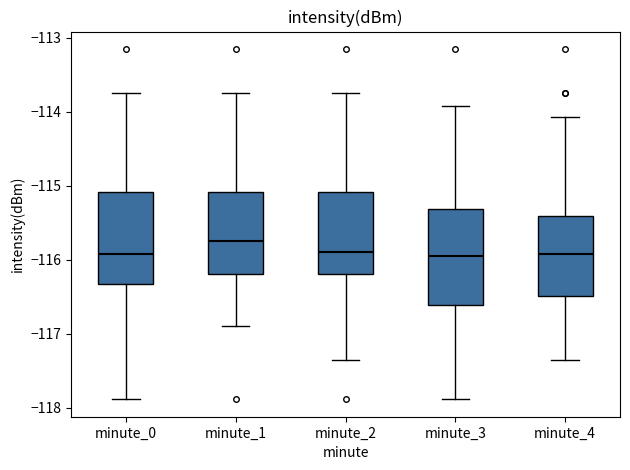

Reading left to right, read every box against the y-axis: the position of its median line, the range the box covers, and the ends of its whiskers. The values are not printed on the chart, so give them approximately, as read against the axis.

minute_0: median -115.9, box -116.3 to -115.1, whiskers -117.9 to -113.7
minute_1: median -115.7, box -116.2 to -115.1, whiskers -116.9 to -113.8
minute_2: median -115.9, box -116.2 to -115.1, whiskers -117.4 to -113.7
minute_3: median -115.9, box -116.6 to -115.3, whiskers -117.9 to -113.9
minute_4: median -115.9, box -116.5 to -115.4, whiskers -117.4 to -114.1